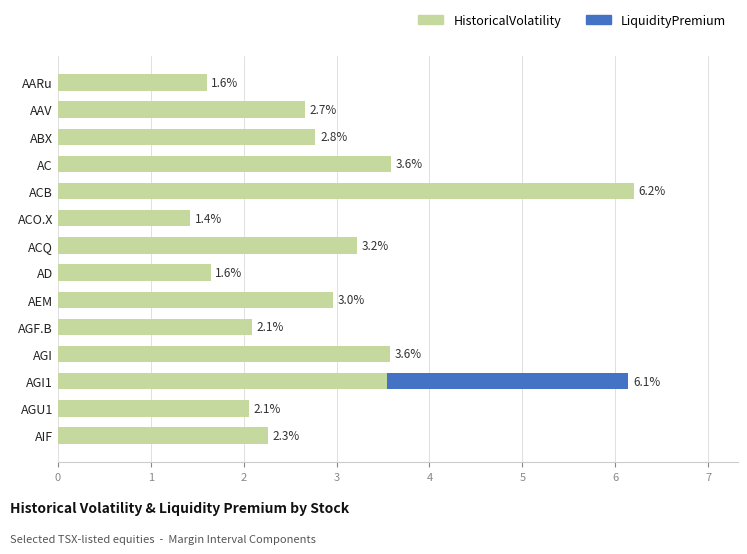

The value of HistoricalVolatility at AGF.B is 2.9. True or false?

False